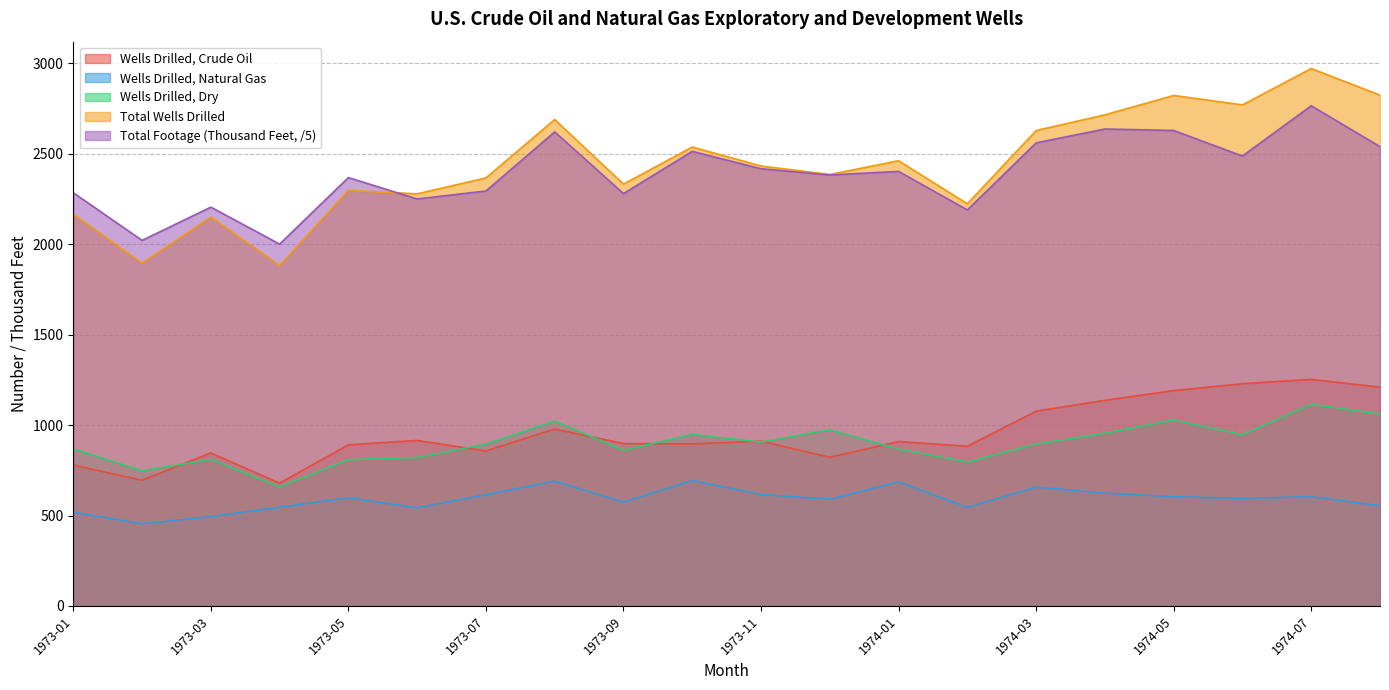

In Total Wells Drilled, how many points are higher than both neighbors (excluding endpoints)?

7